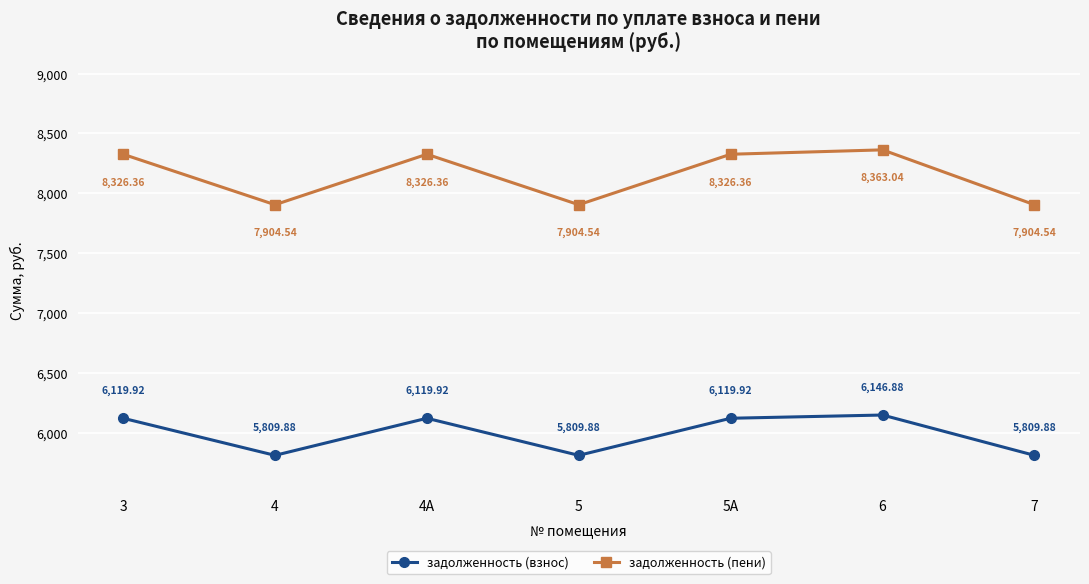

True or false: задолженность (пени) and задолженность (взнос) cross at least once.

False